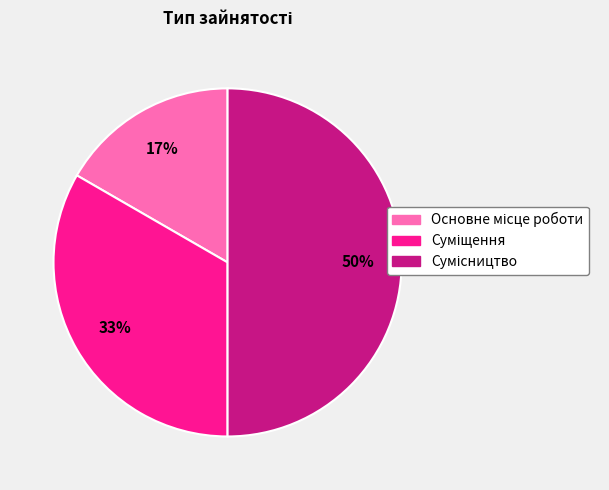

To the nearest percent, what is the difference between the largest and smallest slice percentages?

33%